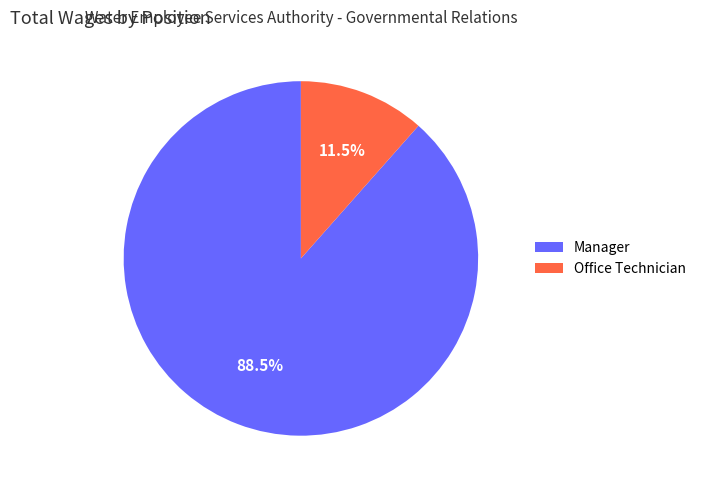

Which category accounts for the majority?

Manager